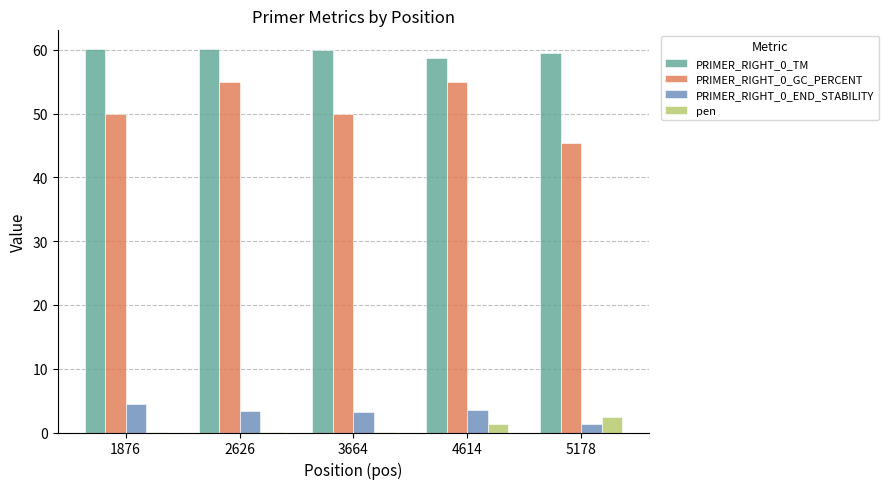

How many categories are shown in the chart?

5